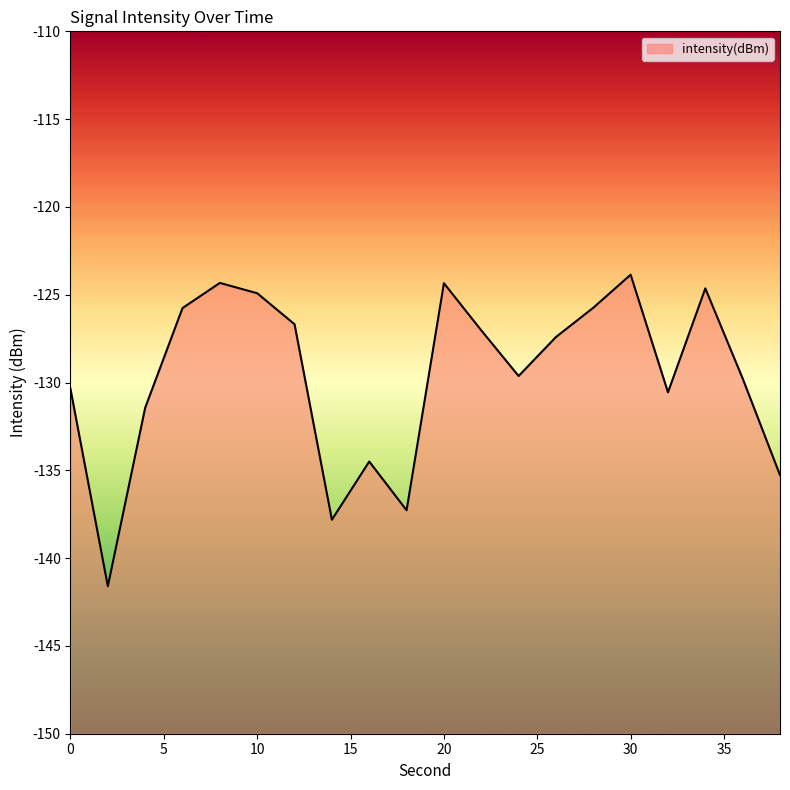

What is the difference between the values at 26 and 4?

4.0